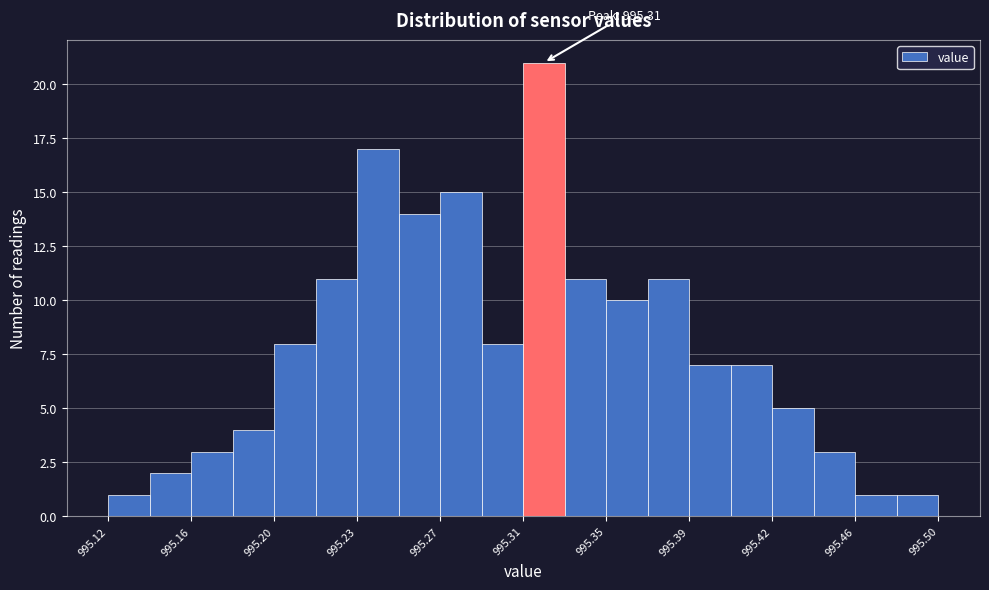

Around what value on the x-axis is the tallest bar? Give the approximate position of its centre, as read against the axis.

995.320